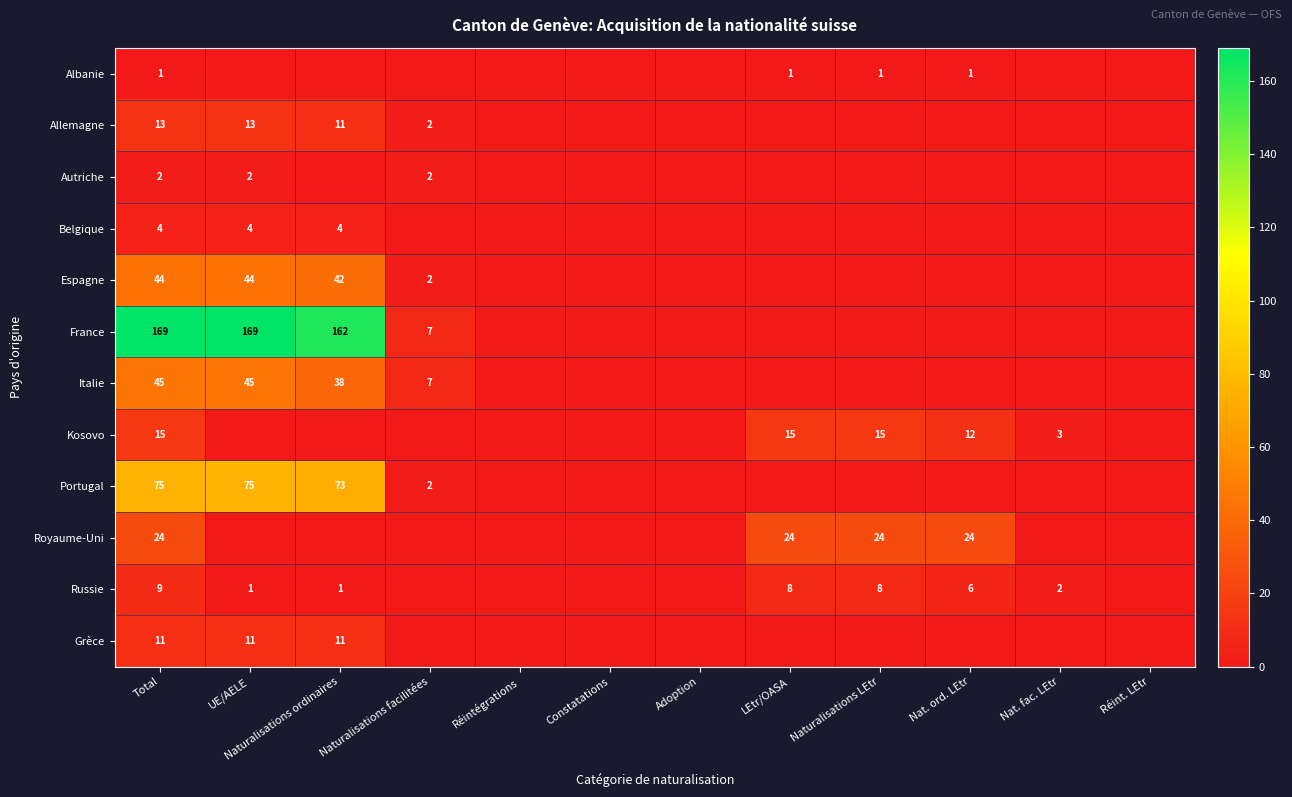

The value of Grèce at Naturalisations ordinaires is 8. True or false?

False